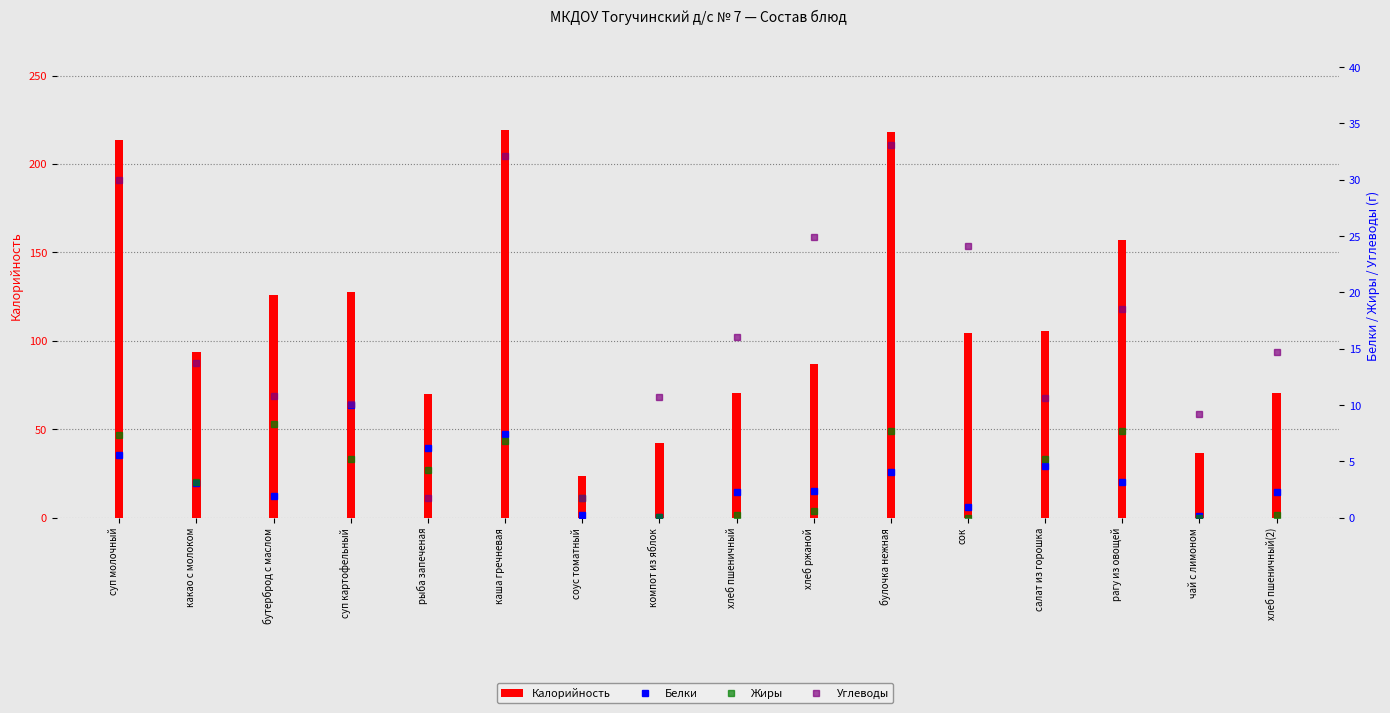

Reading left to right, extract all data points from this chart.

Калорийность: суп молочный=213.4	какао с молоком=94.0	бутерброд с маслом=125.7	суп картофельный=127.4	рыба запеченая=69.8	каша гречневая=219.3	соус томатный=23.6	компот из яблок=42.6	хлеб пшеничный=70.5	хлеб ржаной=87.0	булочка нежная=218.0	сок=104.5	салат из горошка=105.5	рагу из овощей=157.3	чай с лимоном=36.9	хлеб пшеничный(2)=70.5
Белки: суп молочный=5.6	какао с молоком=3.1	бутерброд с маслом=1.9	суп картофельный=10.0	рыба запеченая=6.2	каша гречневая=7.4	соус томатный=0.2	компот из яблок=0.1	хлеб пшеничный=2.3	хлеб ржаной=2.4	булочка нежная=4.1	сок=0.9	салат из горошка=4.6	рагу из овощей=3.2	чай с лимоном=0.1	хлеб пшеничный(2)=2.3
Жиры: суп молочный=7.4	какао с молоком=3.2	бутерброд с маслом=8.3	суп картофельный=5.2	рыба запеченая=4.2	каша гречневая=6.8	соус томатный=1.7	компот из яблок=0.1	хлеб пшеничный=0.2	хлеб ржаной=0.6	булочка нежная=7.7	сок=0.0	салат из горошка=5.2	рагу из овощей=7.7	чай с лимоном=0.0	хлеб пшеничный(2)=0.2
Углеводы: суп молочный=30.0	какао с молоком=13.7	бутерброд с маслом=10.8	суп картофельный=10.1	рыба запеченая=1.7	каша гречневая=32.1	соус томатный=1.8	компот из яблок=10.8	хлеб пшеничный=16.0	хлеб ржаной=24.9	булочка нежная=33.1	сок=24.1	салат из горошка=10.7	рагу из овощей=18.5	чай с лимоном=9.2	хлеб пшеничный(2)=14.8